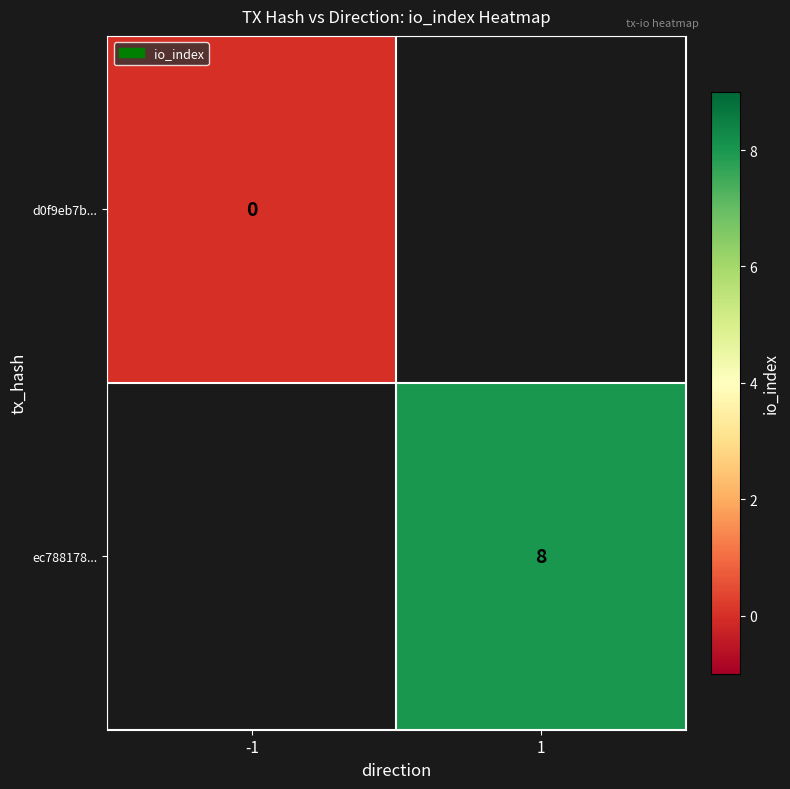

What is the greatest value displayed?

8.0